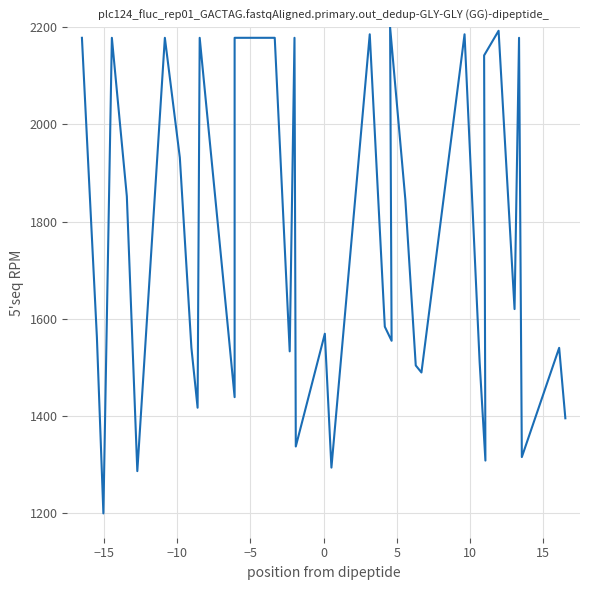

What is the sum of all values?

64552.2